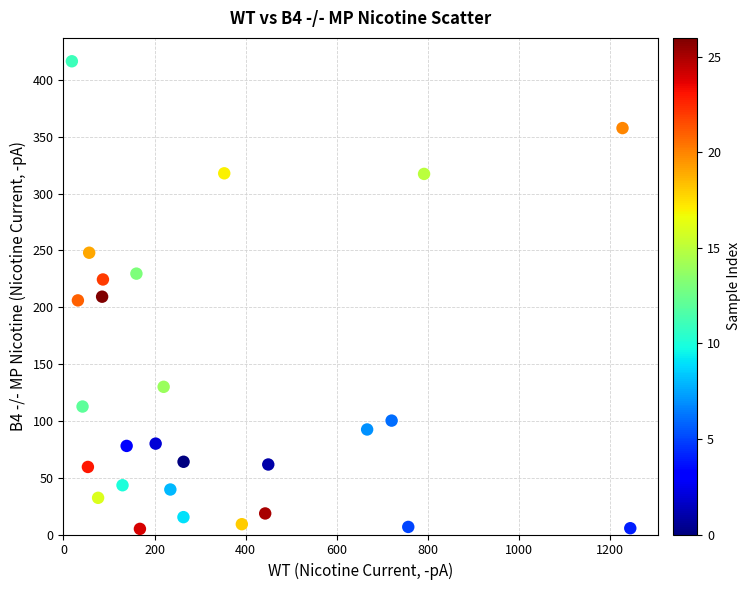

What is the range of Y values (max minus min)?

411.6